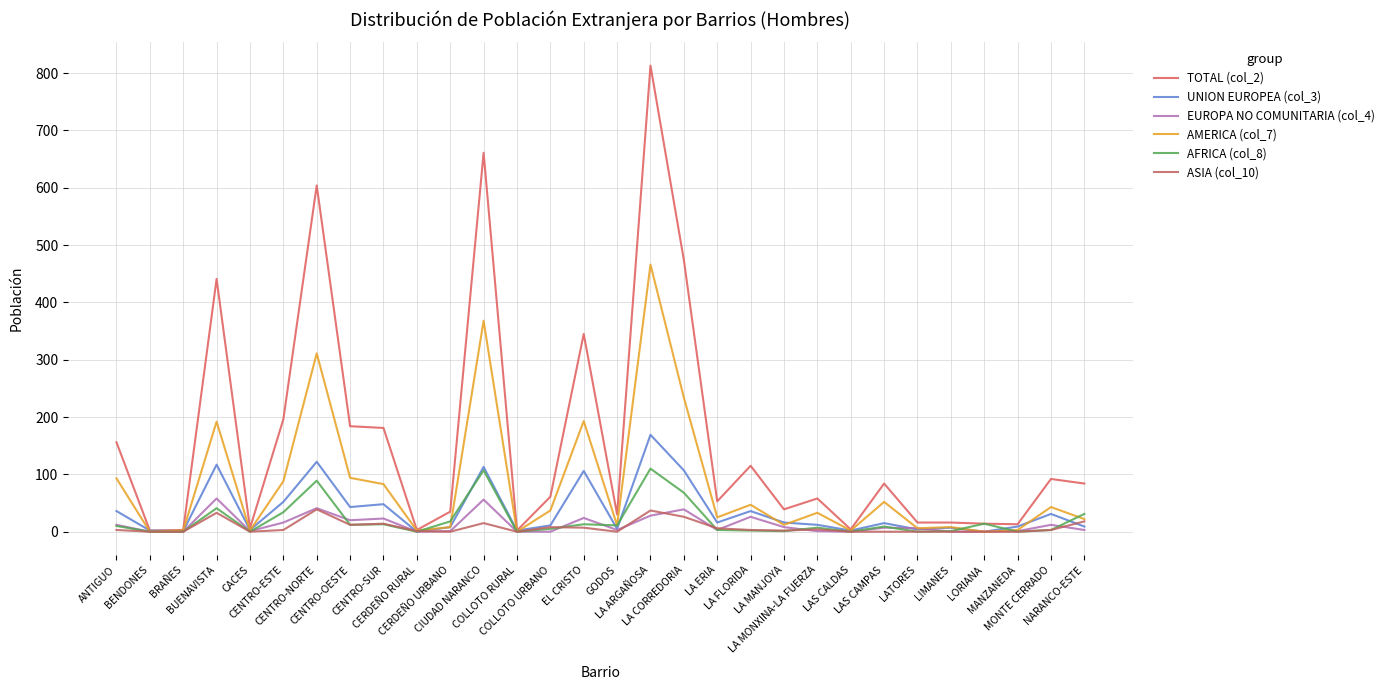

Which category has the highest value across all series?

LA ARGAÑOSA